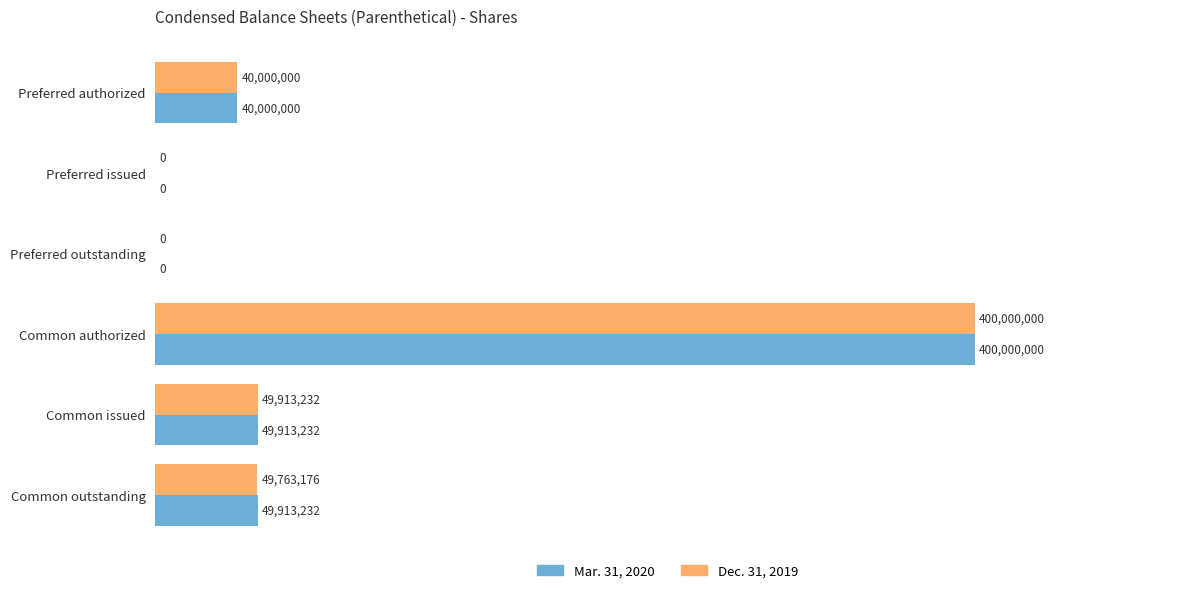

What are all the series names shown in the legend?

Mar. 31, 2020, Dec. 31, 2019